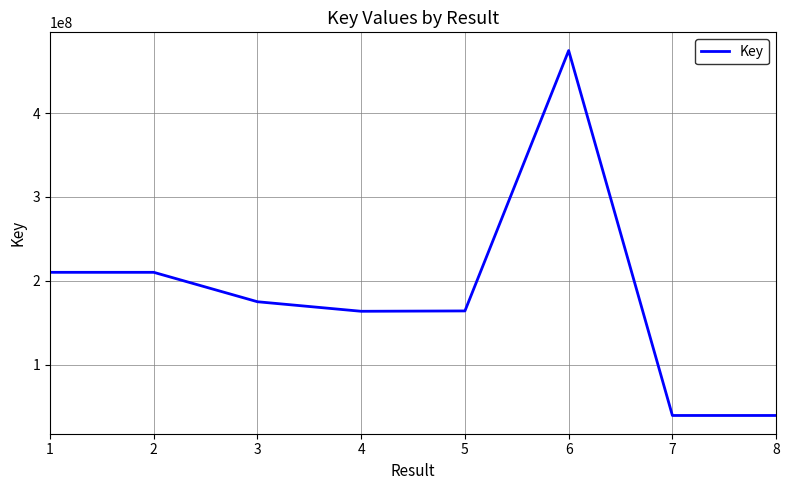

At which label does the data first exceed 174869023?

1